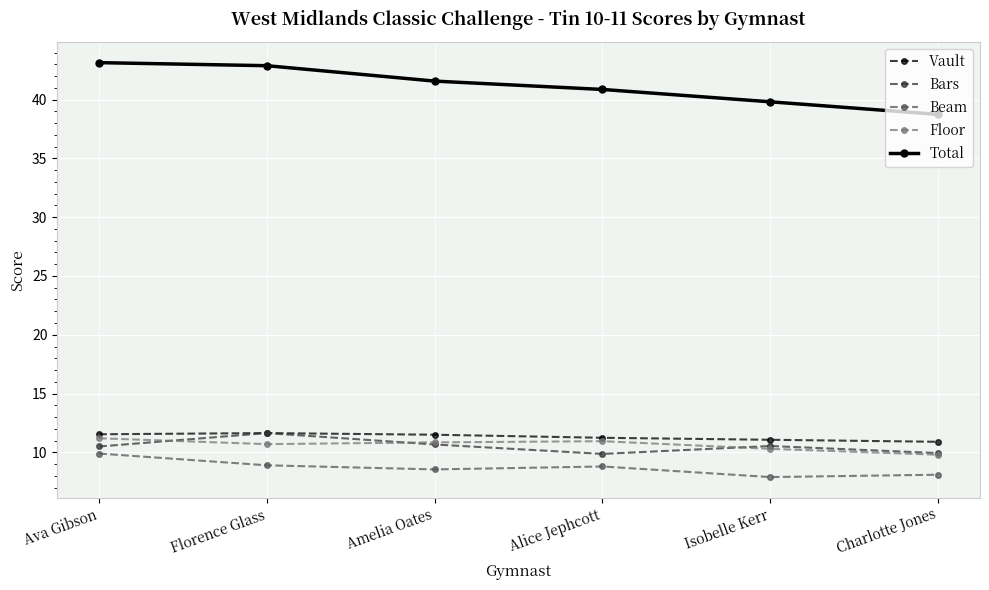

What are all the series names shown in the legend?

Vault, Bars, Beam, Floor, Total